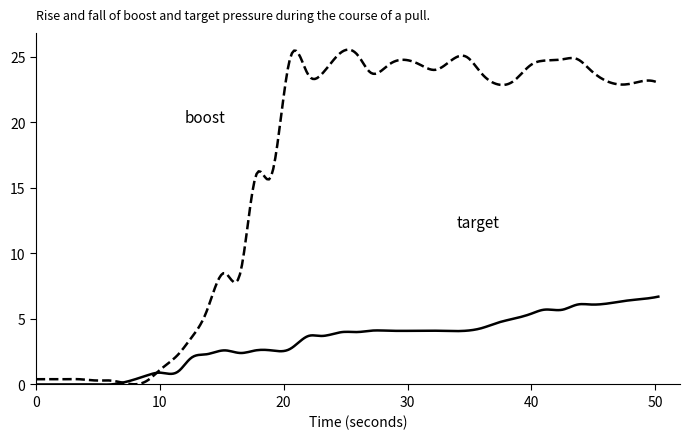

What is the greatest value displayed?

25.5